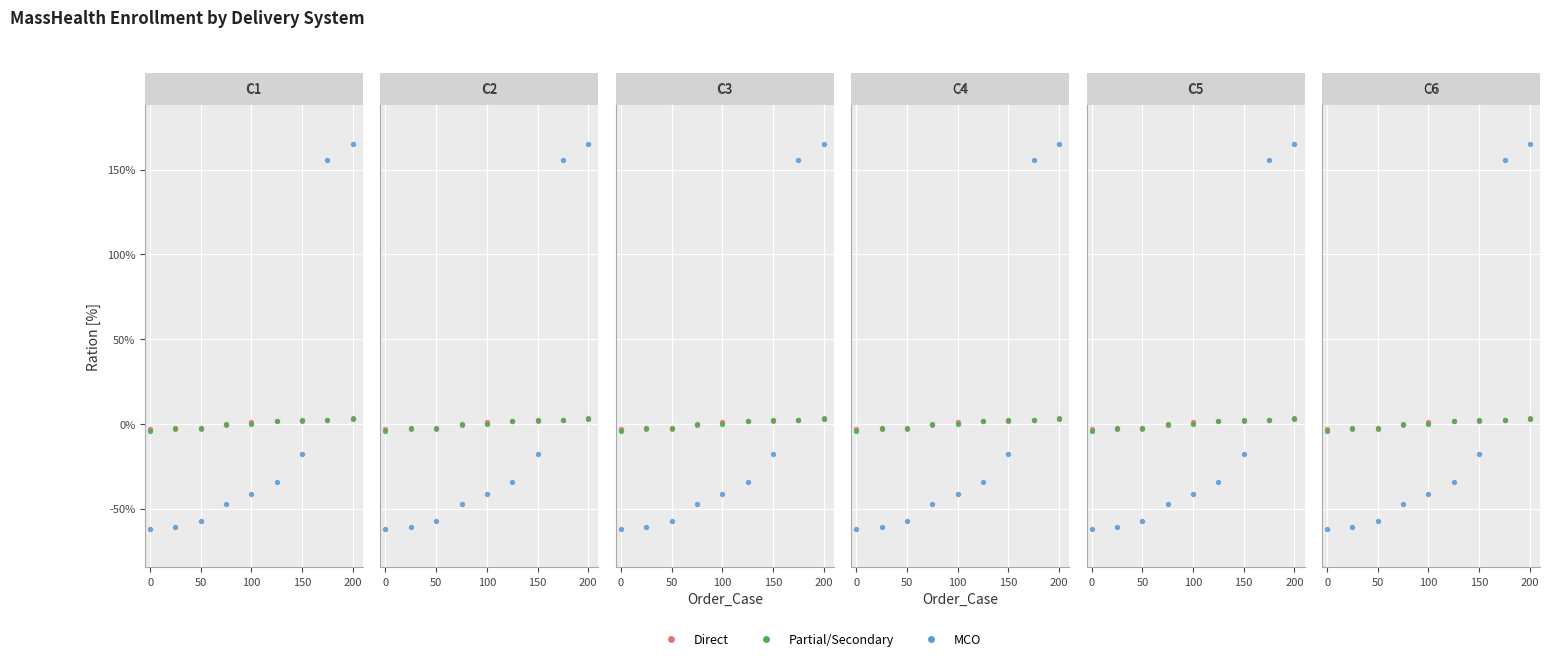

What are all the series names shown in the legend?

Direct, Partial/Secondary, MCO